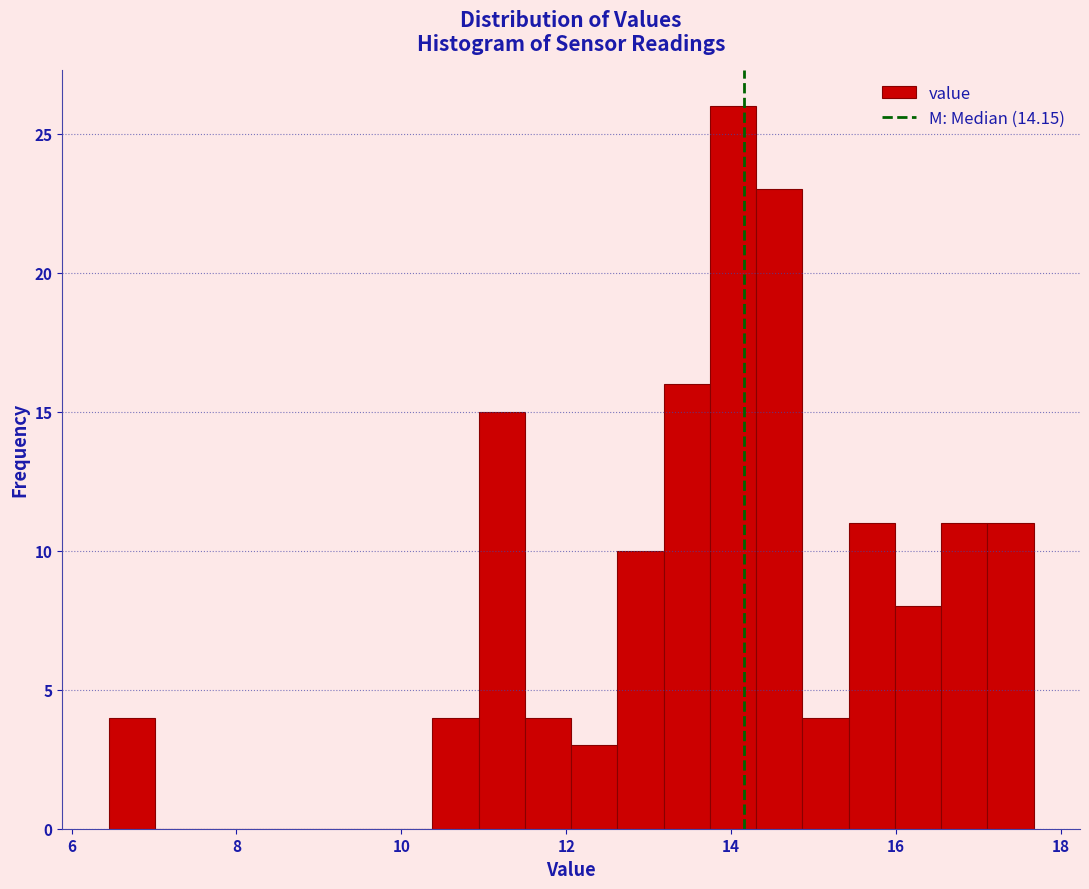

Read against the x-axis, roughly where is the centre of the tallest bar?

14.0